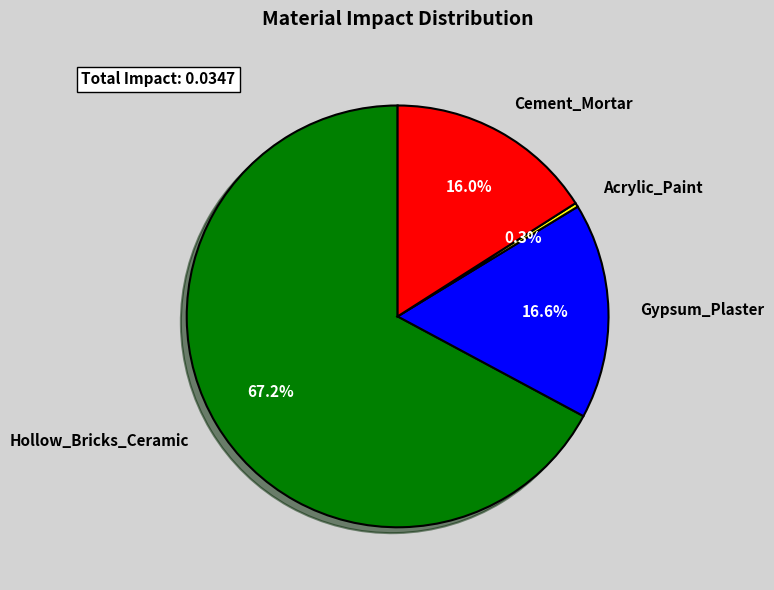

What percentage is NOT represented by Cement_Mortar?

84.0%